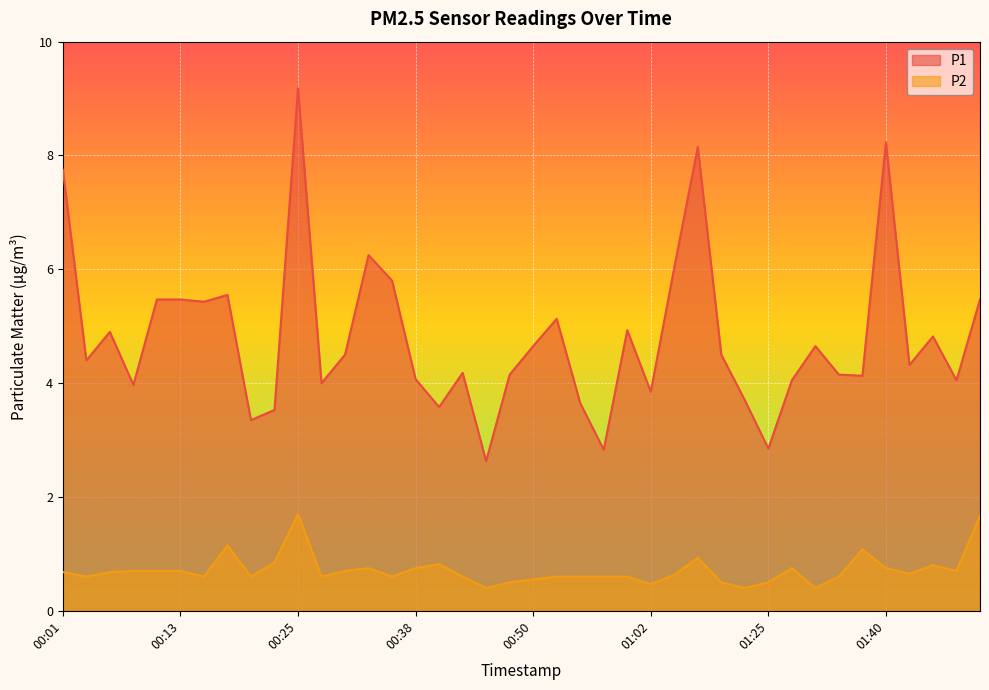

Reading left to right, extract all data points from this chart.

P1: 00:01=7.8	00:03=4.4	00:06=4.9	00:08=4.0	00:11=5.5	00:13=5.5	00:15=5.4	00:18=5.5	00:20=3.4	00:23=3.5	00:25=9.2	00:28=4.0	00:30=4.5	00:33=6.2	00:35=5.8	00:38=4.1	00:40=3.6	00:43=4.2	00:45=2.6	00:47=4.2	00:50=4.7	00:52=5.1	00:55=3.6	00:57=2.8	01:00=4.9	01:02=3.9	01:05=6.0	01:07=8.2	01:10=4.5	01:15=3.7	01:25=2.9	01:28=4.0	01:30=4.7	01:33=4.2	01:35=4.1	01:40=8.2	01:43=4.3	01:45=4.8	01:48=4.0	01:50=5.5
P2: 00:01=0.7	00:03=0.6	00:06=0.7	00:08=0.7	00:11=0.7	00:13=0.7	00:15=0.6	00:18=1.1	00:20=0.6	00:23=0.8	00:25=1.7	00:28=0.6	00:30=0.7	00:33=0.8	00:35=0.6	00:38=0.8	00:40=0.8	00:43=0.6	00:45=0.4	00:47=0.5	00:50=0.6	00:52=0.6	00:55=0.6	00:57=0.6	01:00=0.6	01:02=0.5	01:05=0.6	01:07=0.9	01:10=0.5	01:15=0.4	01:25=0.5	01:28=0.8	01:30=0.4	01:33=0.6	01:35=1.1	01:40=0.8	01:43=0.7	01:45=0.8	01:48=0.7	01:50=1.7